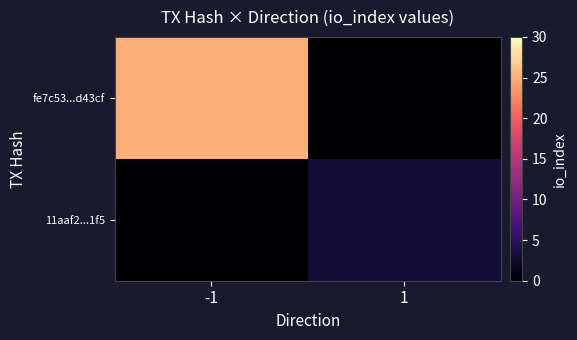

At -1, list the series in order from smallest to largest.

11aaf2...1f5, fe7c53...d43cf